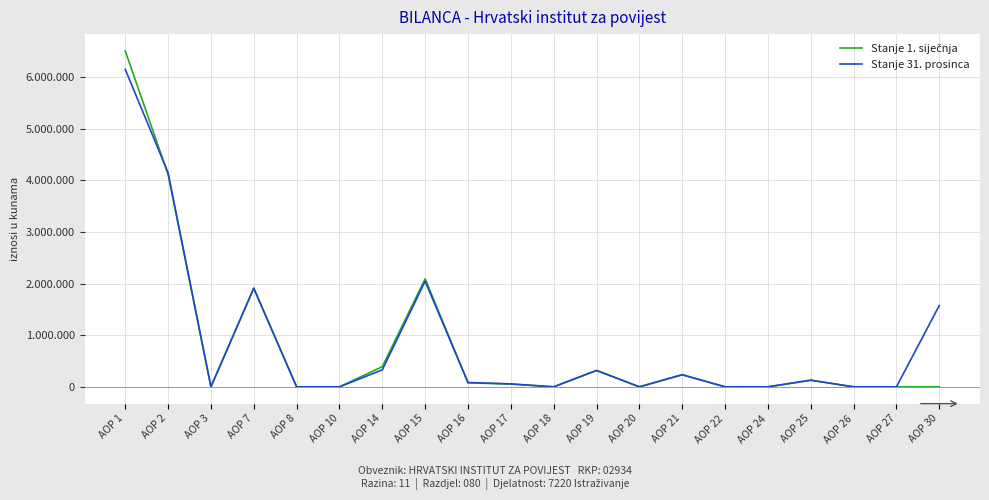

Which series has the largest total across all categories?

Stanje 31. prosinca